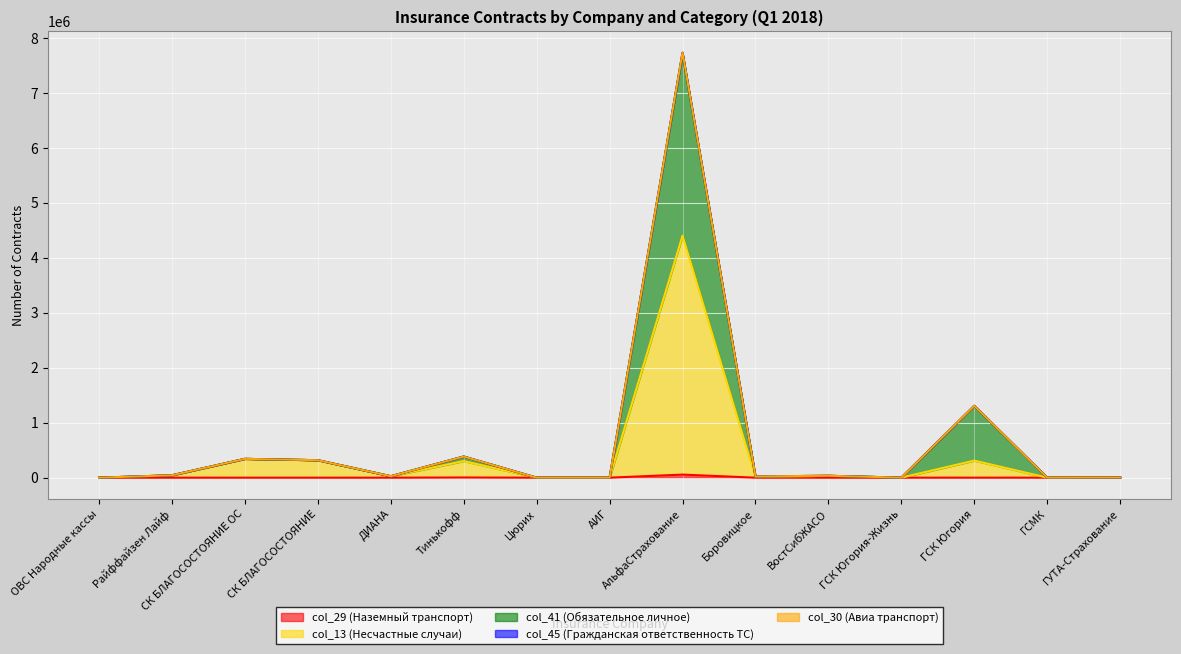

How many series are shown in this chart?

5